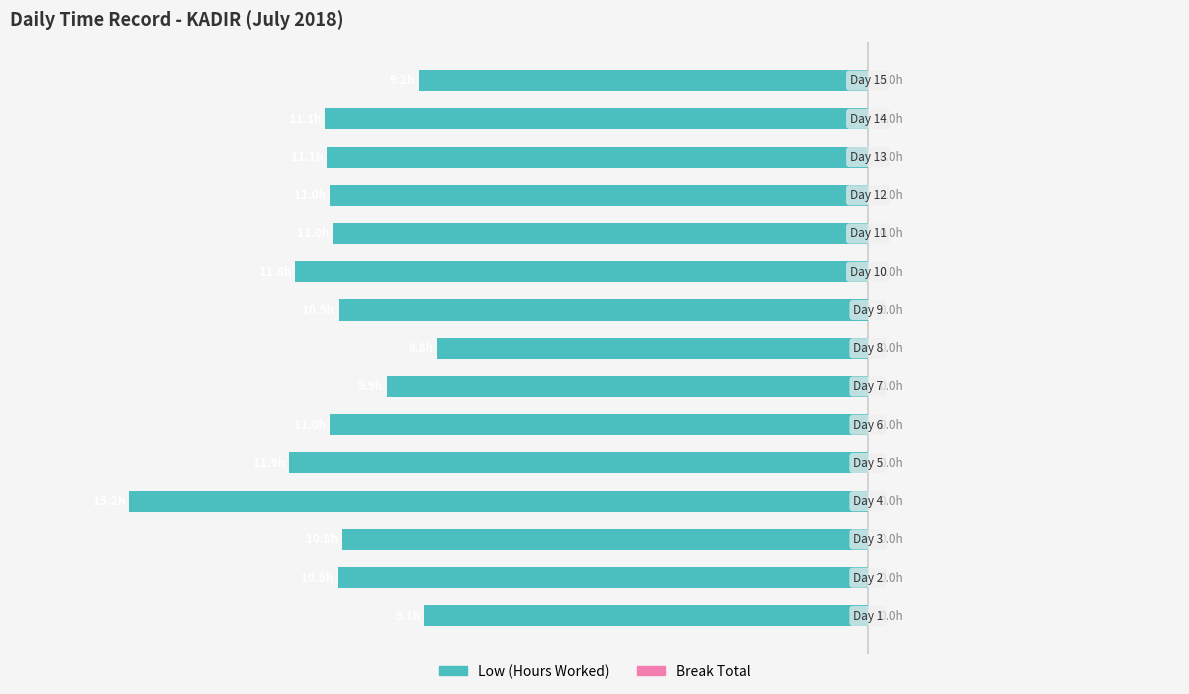

Are the bars horizontal?

Yes